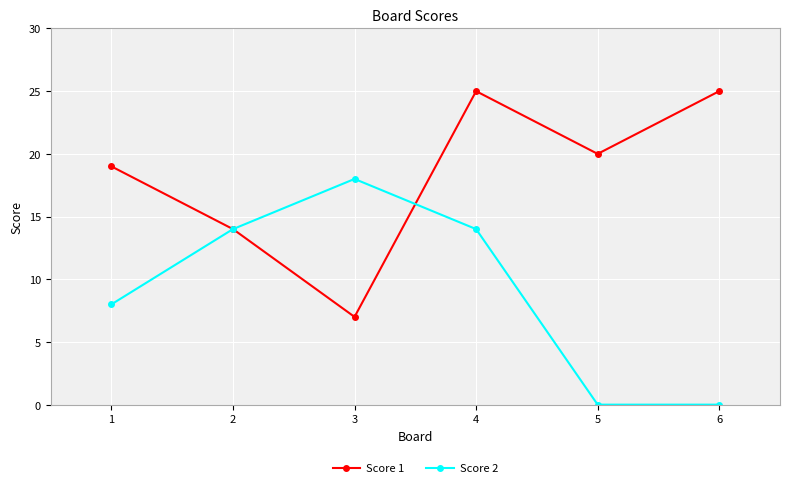

True or false: Score 2 and Score 1 intersect in this chart.

True